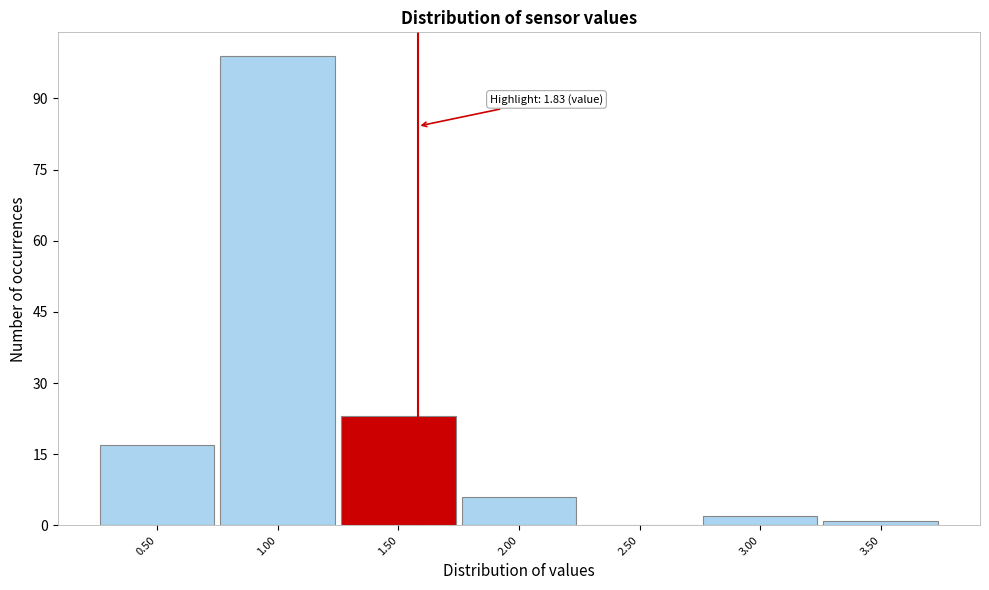

Reading left to right, list all the values displayed in this chart.

0.50=17	1.00=99	1.50=23	2.00=6	2.50=0	3.00=2	3.50=1